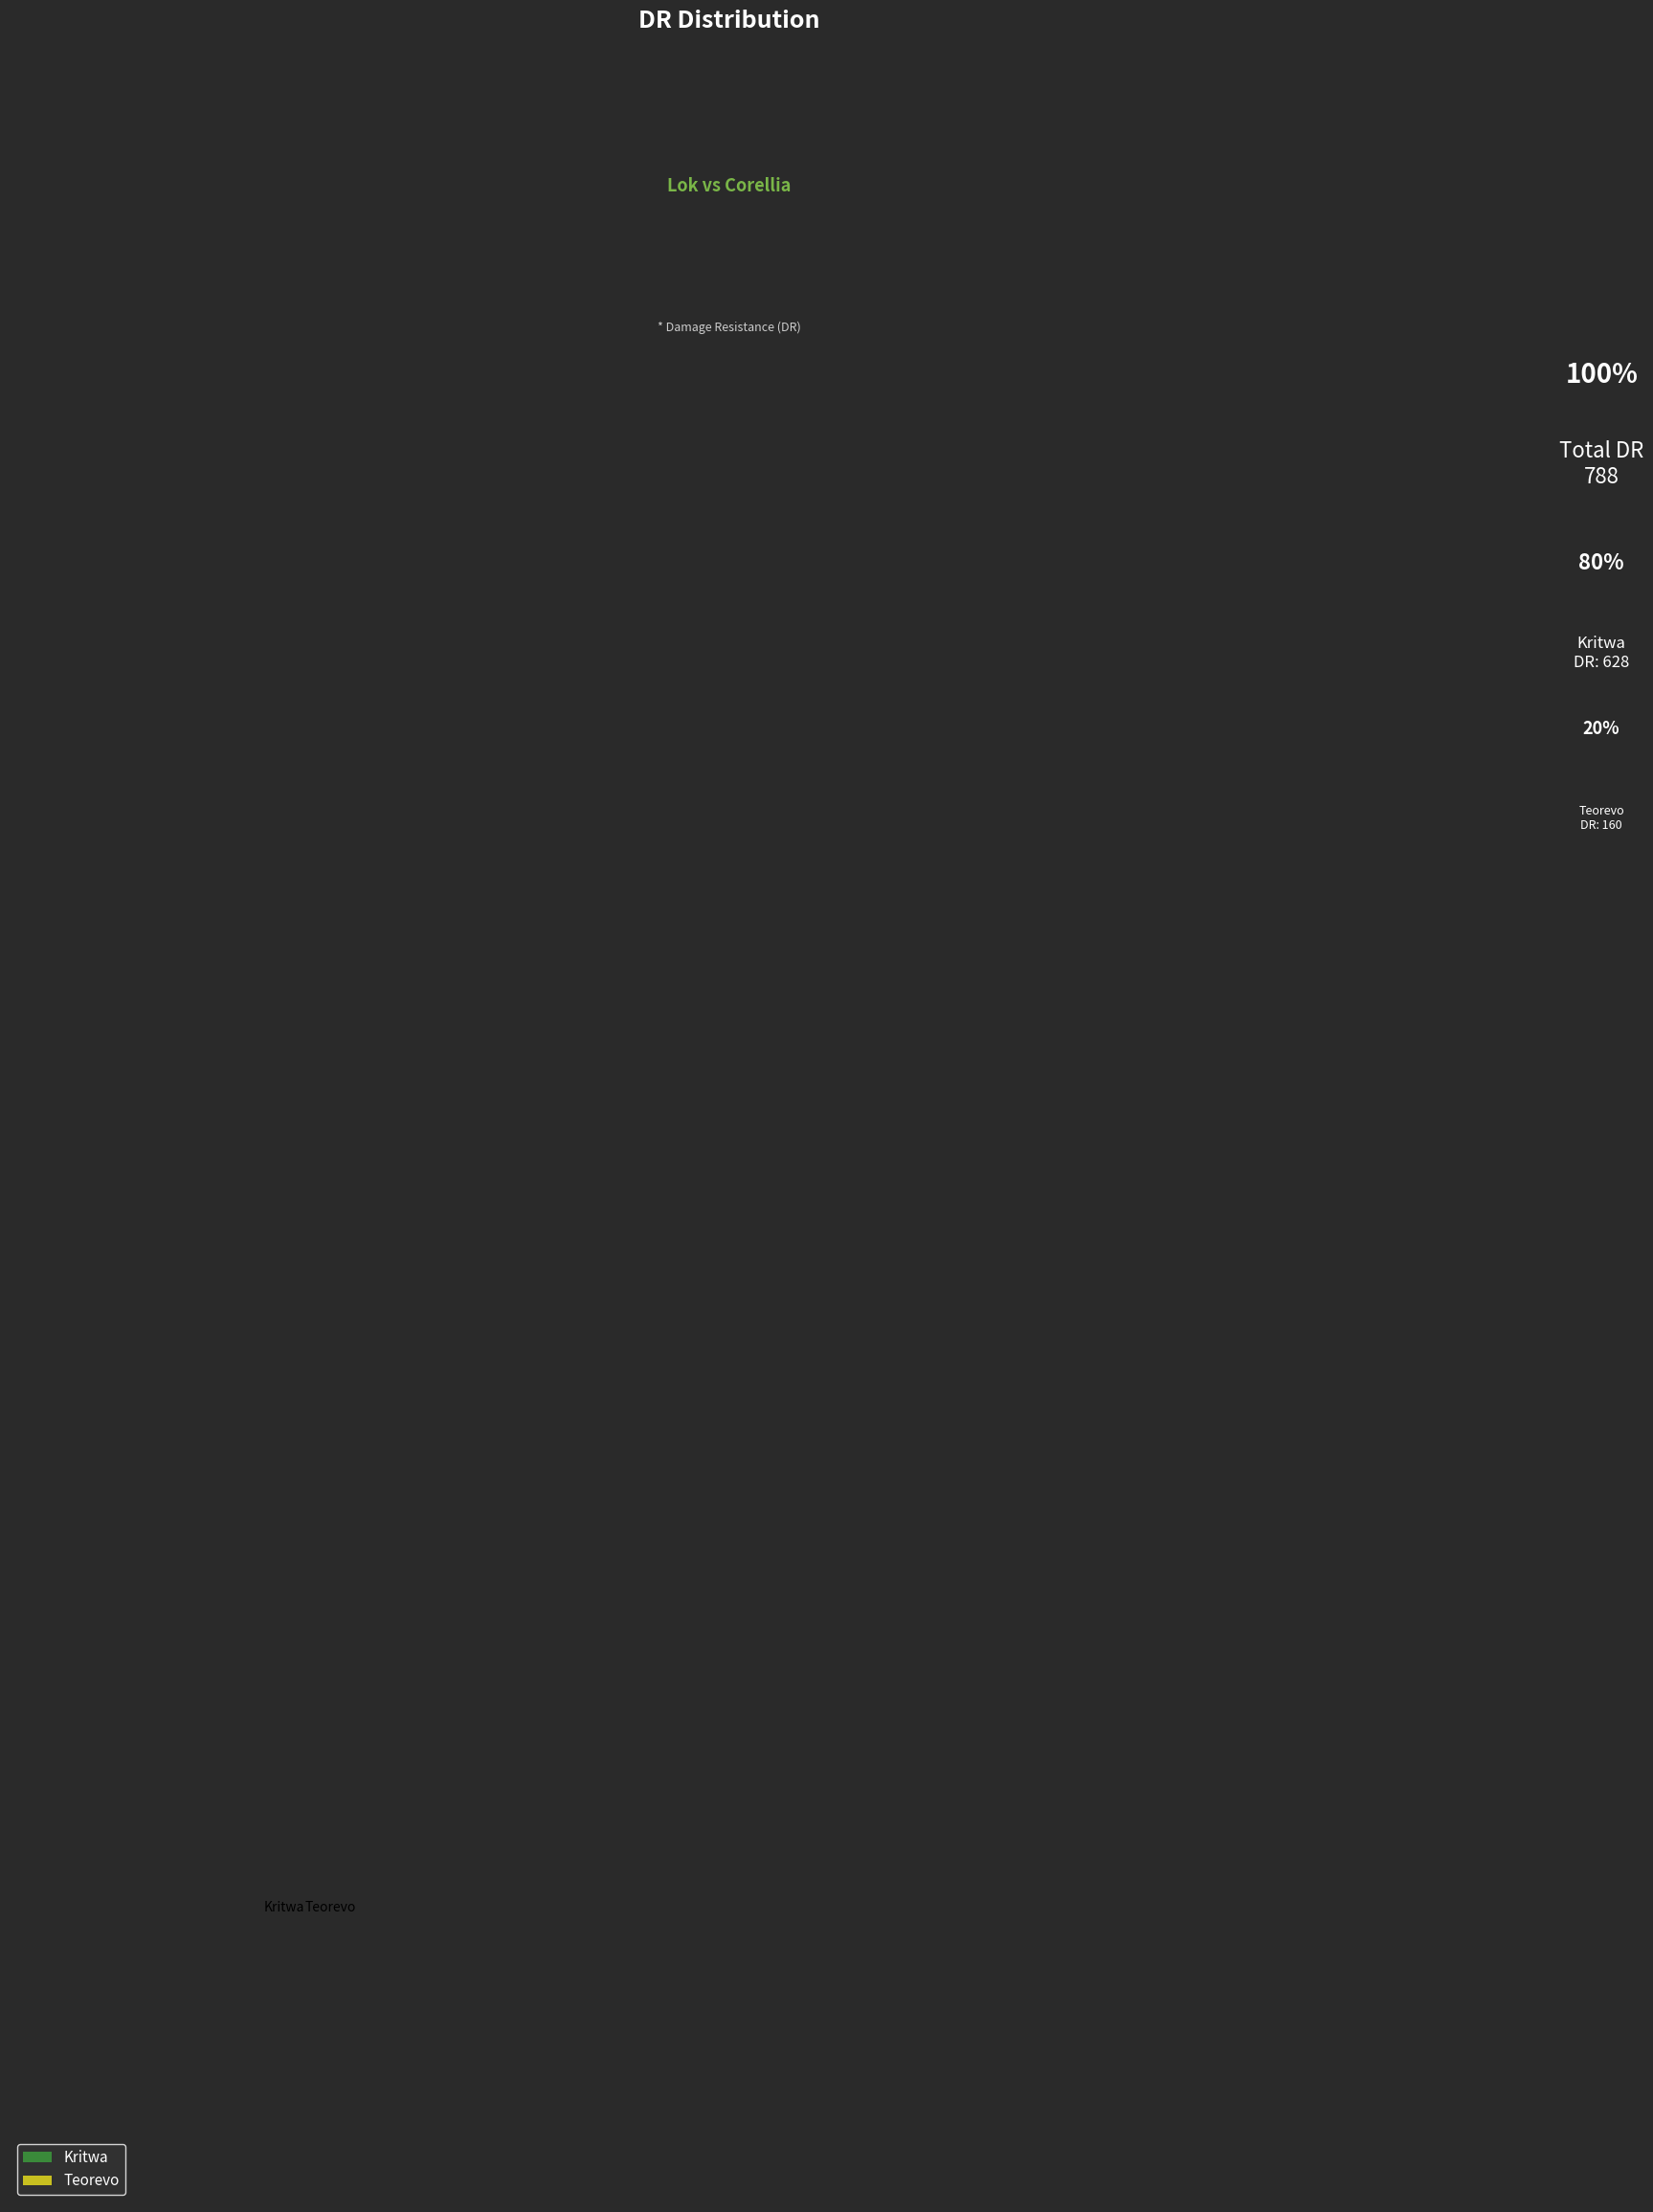

Count the number of slices in the pie.

2